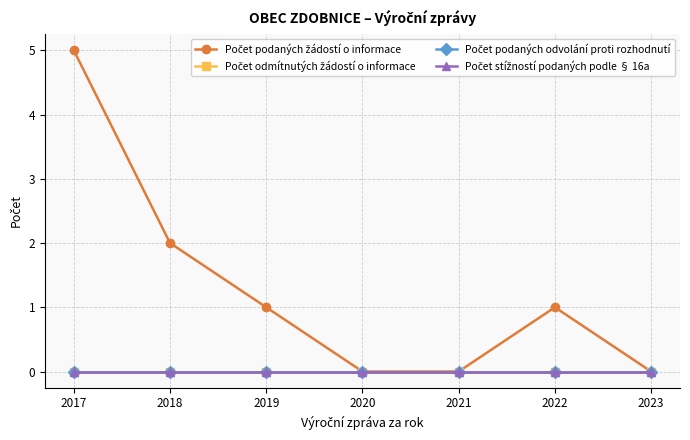

Is this an area chart (filled region under the line)?

No